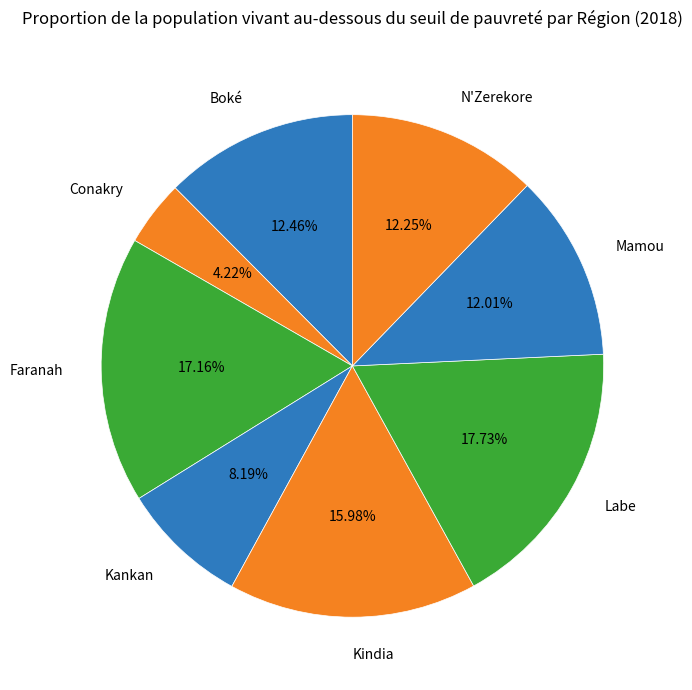

To the nearest percent, what percentage of the pie is Boké?

12%